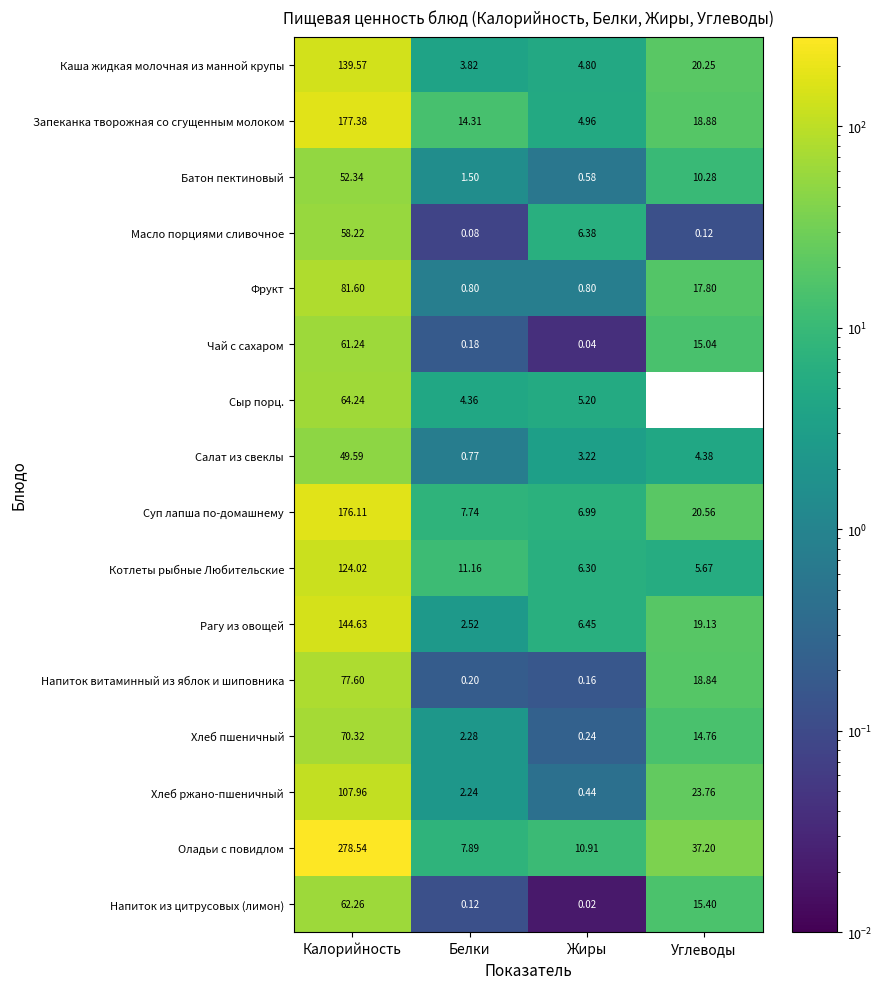

List the series in order of their peak value, lowest first.

Салат из свеклы, Батон пектиновый, Масло порциями сливочное, Чай с сахаром, Напиток из цитрусовых (лимон), Сыр порц., Хлеб пшеничный, Напиток витаминный из яблок и шиповника, Фрукт, Хлеб ржано-пшеничный, Котлеты рыбные Любительские, Каша жидкая молочная из манной крупы, Рагу из овощей, Суп лапша по-домашнему, Запеканка творожная со сгущенным молоком, Оладьи с повидлом